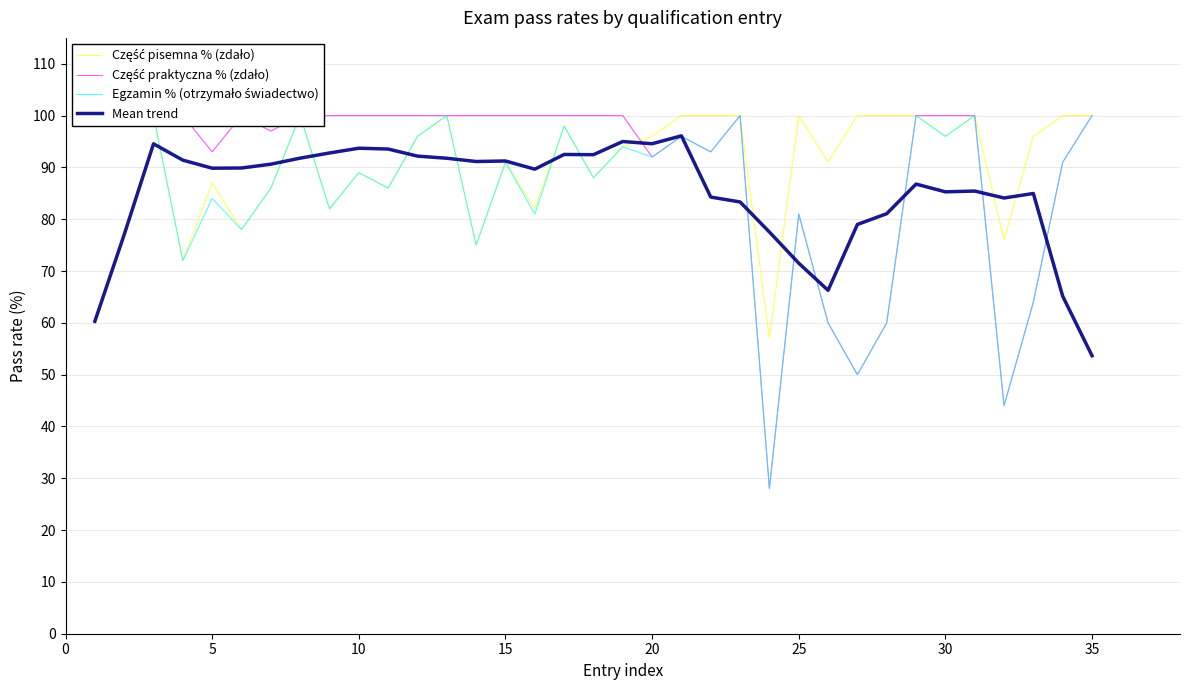

Is this an area chart (filled region under the line)?

No